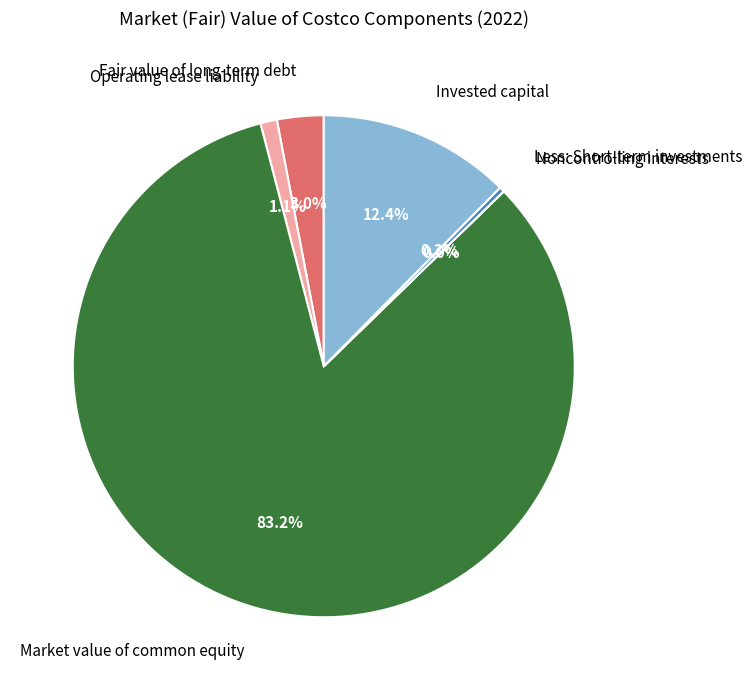

Which category has the biggest portion of the pie?

Market value of common equity